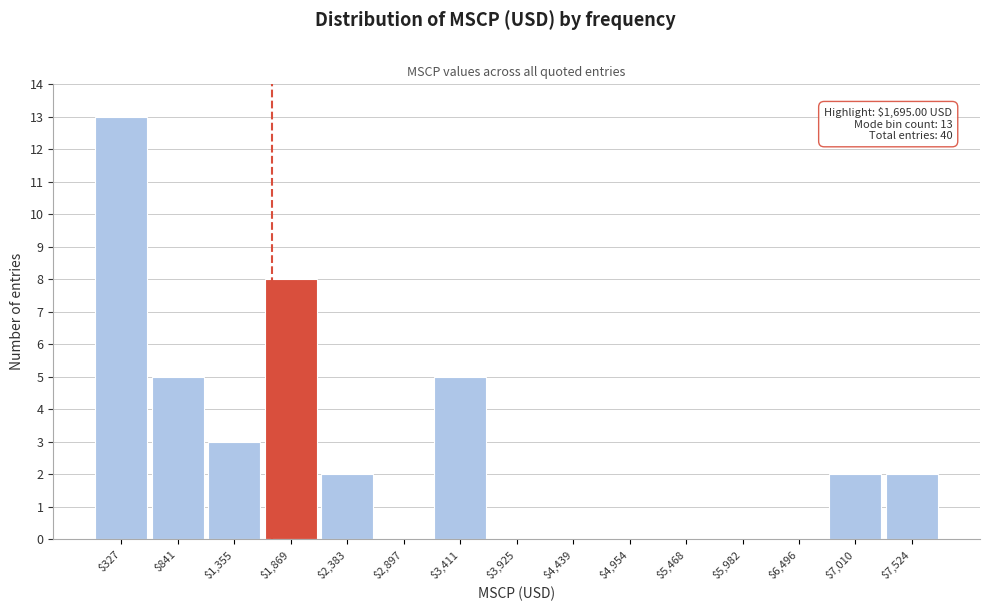

Over which range of the x-axis is the bar tallest?

100 to 600